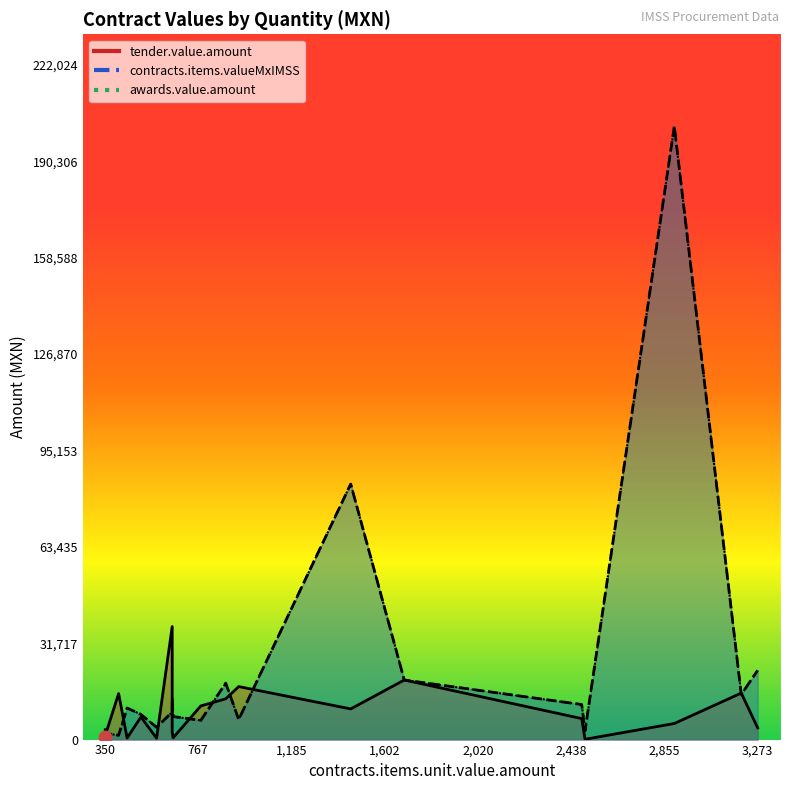

Which series has the largest Y range (max minus min)?

contracts.items.valueMxIMSS